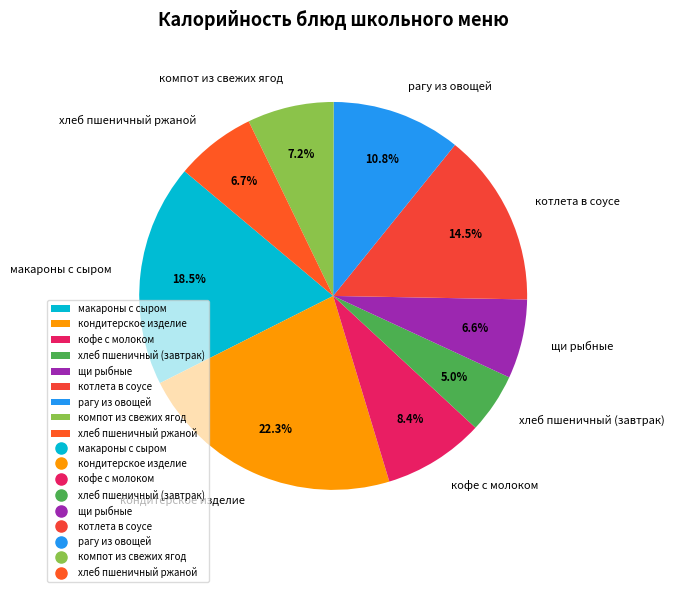

Which slice is the smallest?

хлеб пшеничный (завтрак)